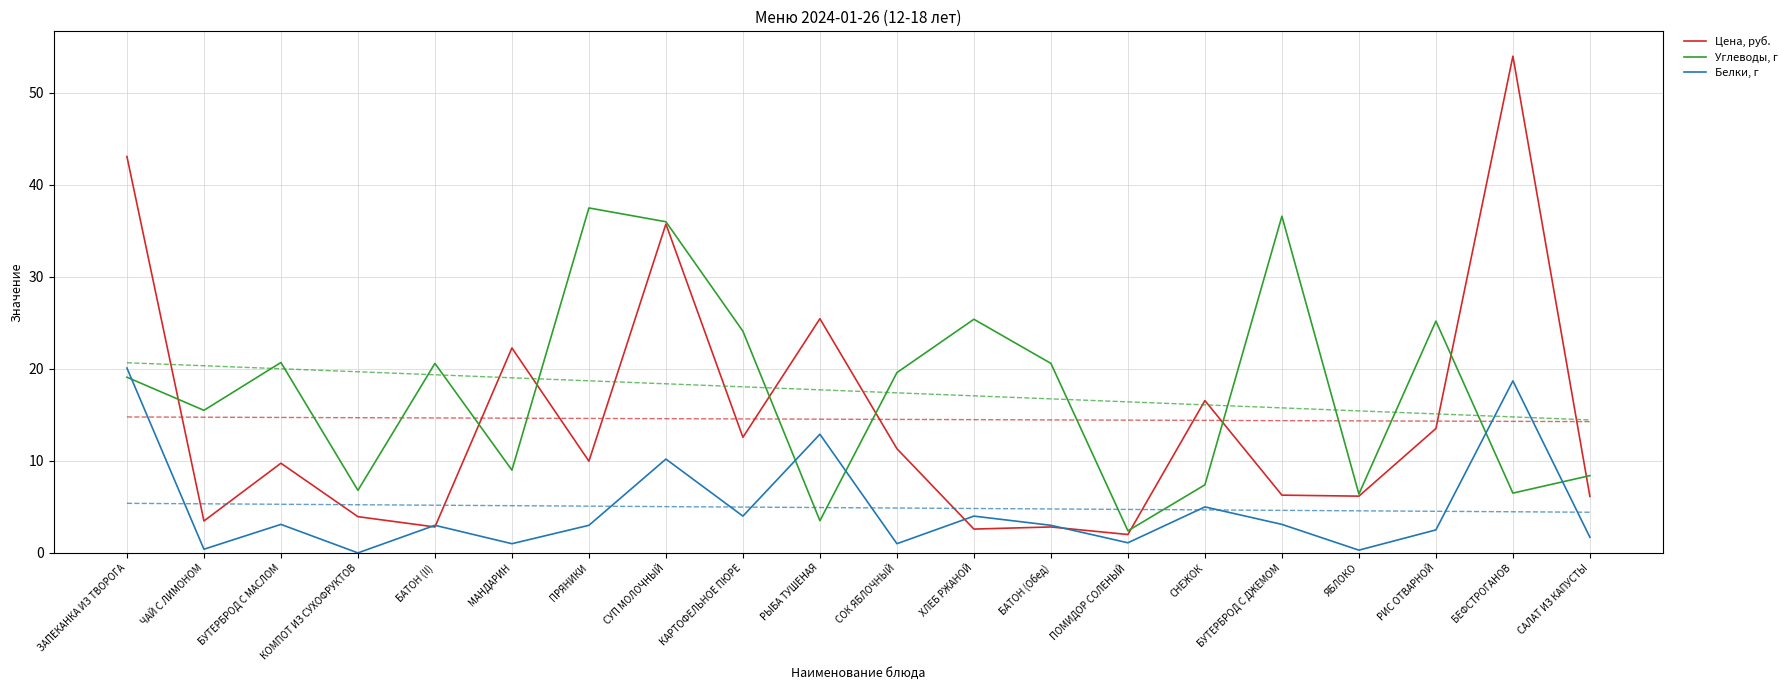

At which category is the sum across all series the highest?

ЗАПЕКАНКА ИЗ ТВОРОГА